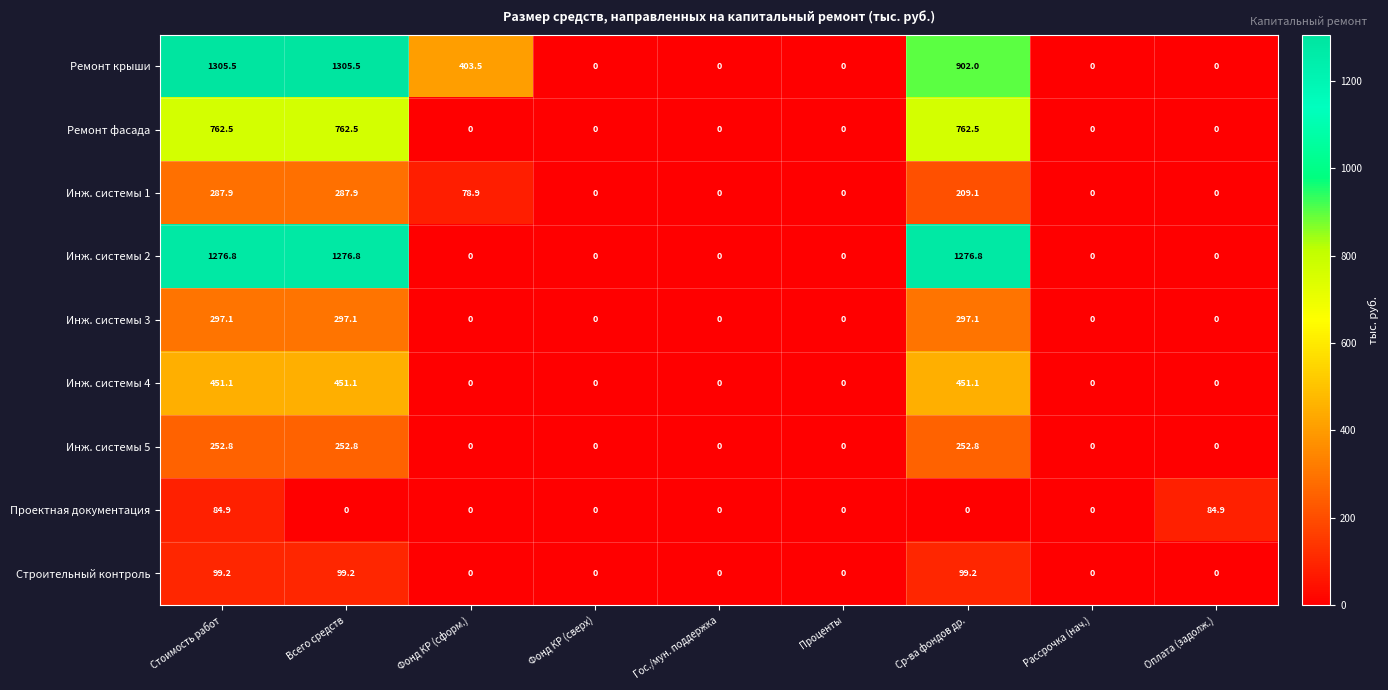

Which series has the largest range (max minus min)?

Ремонт крыши